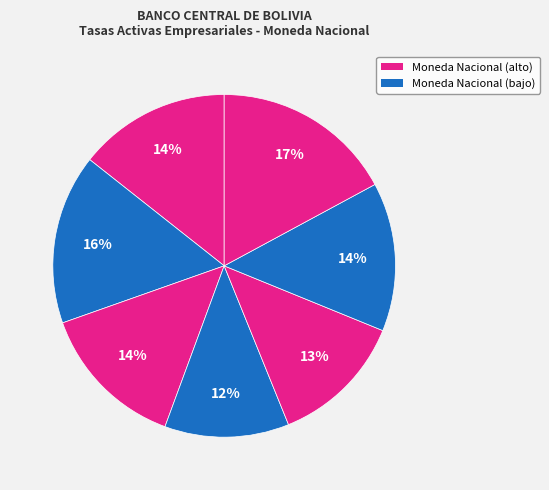

Count the number of slices in the pie.

7